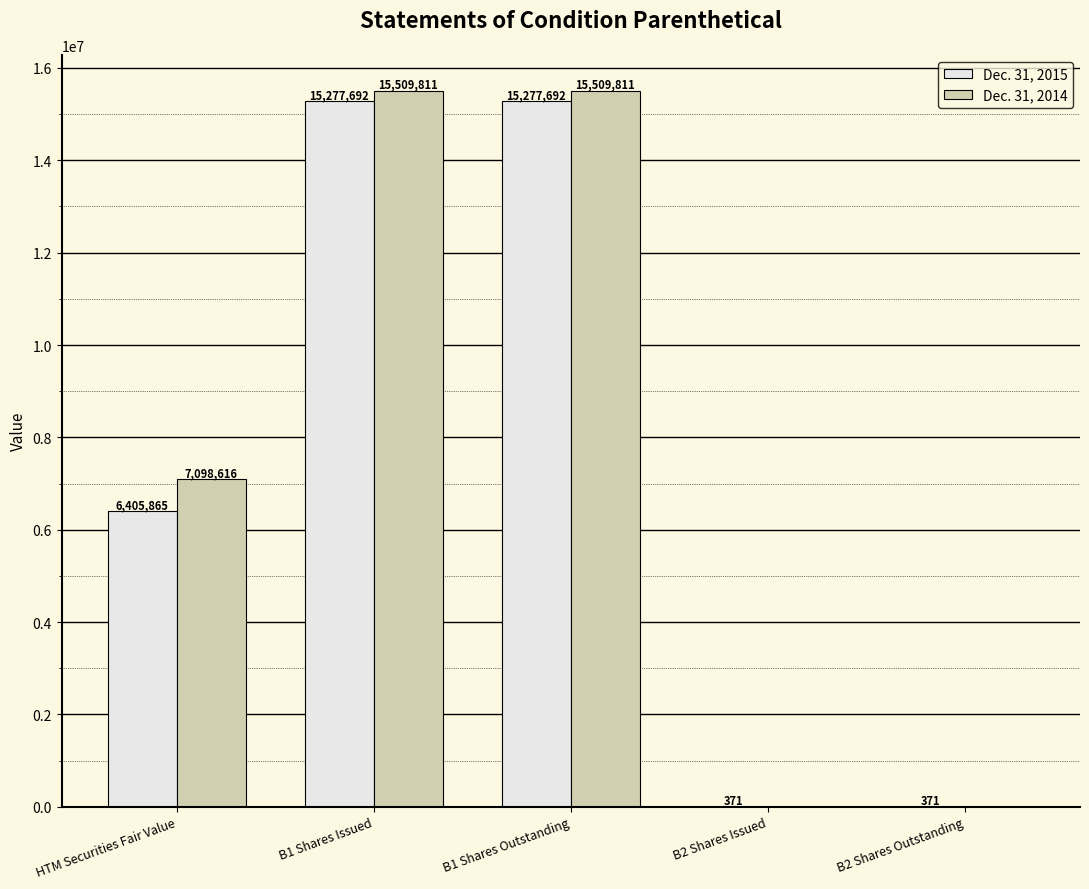

What is the total value across all series at B2 Shares Issued?

371